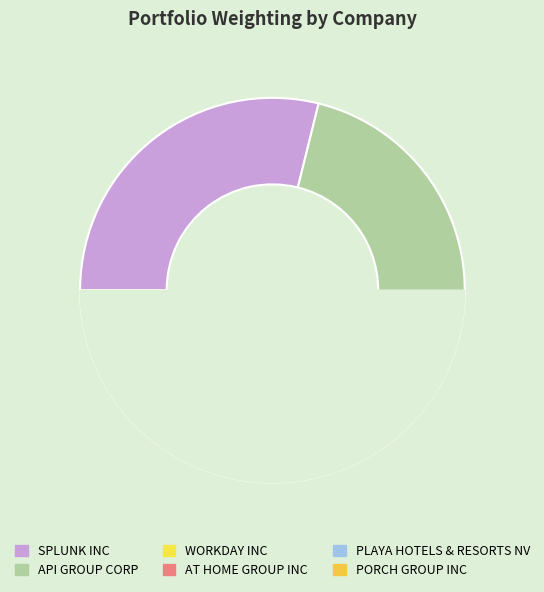

Does any single category account for the majority?

No